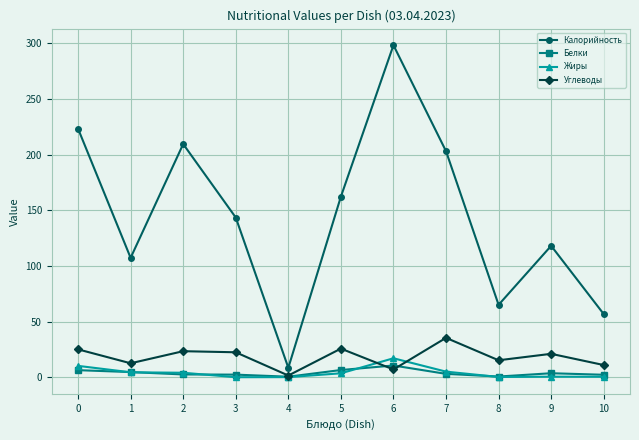

What are all the series names shown in the legend?

Калорийность, Белки, Жиры, Углеводы